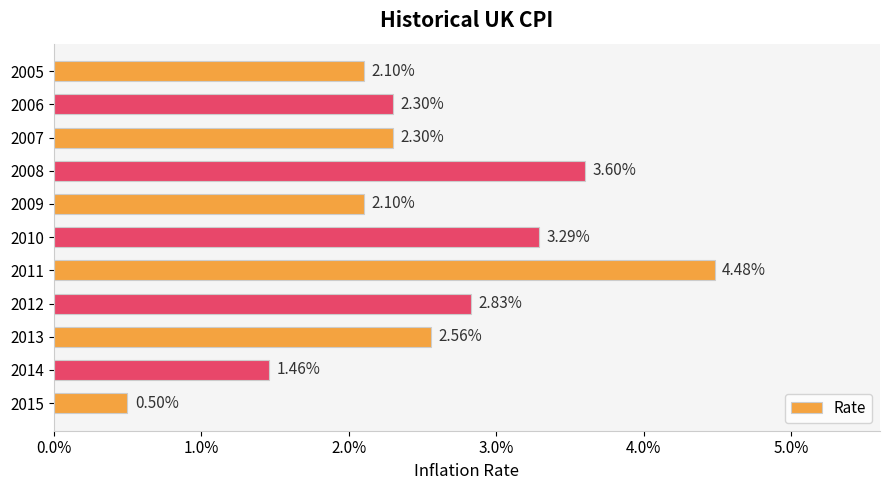

Does the chart contain any negative values?

No